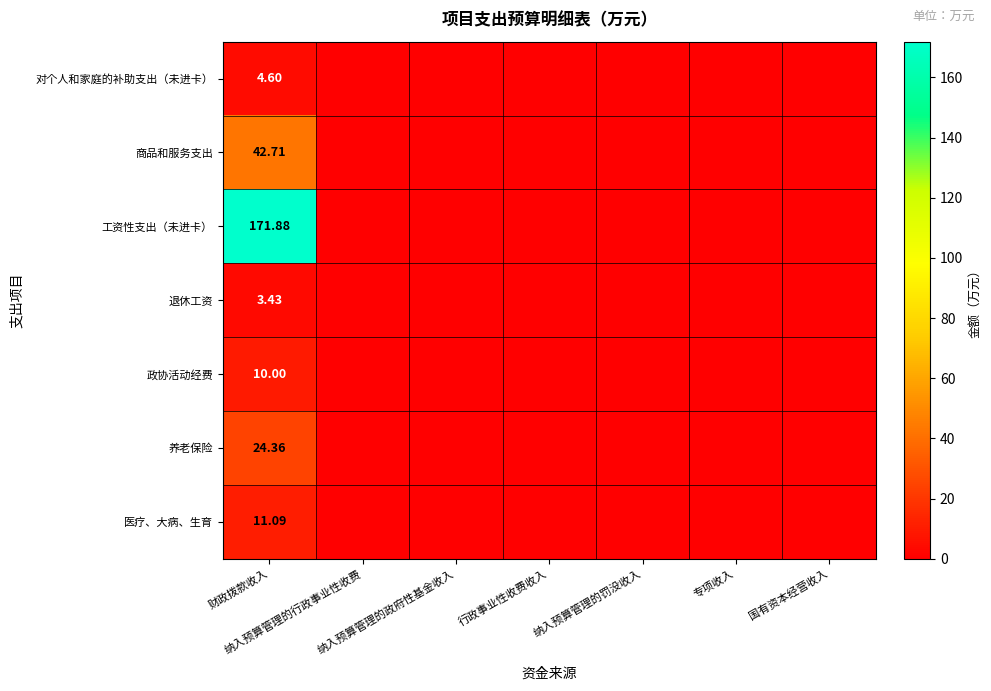

What is the difference between the maximum and second lowest values in the 政协活动经费 series?

10.0